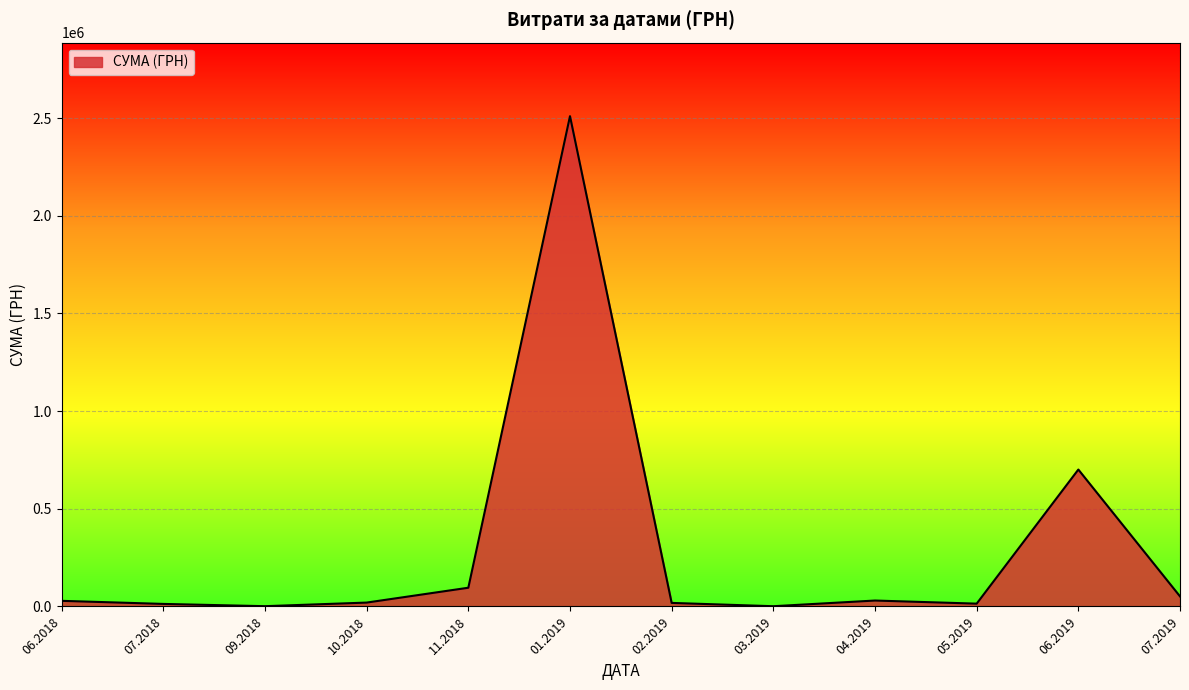

What is the difference between the maximum and minimum values?

2509194.9